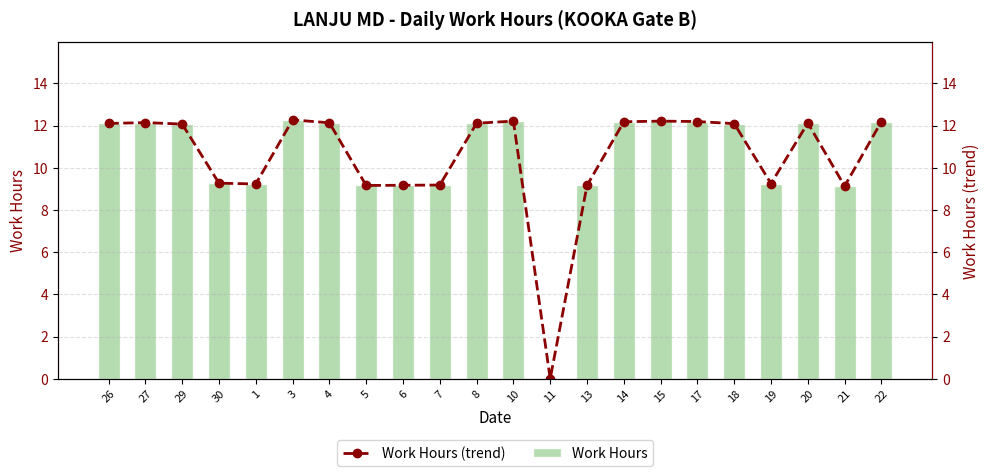

What is the label of the 11th bar from the left?

8